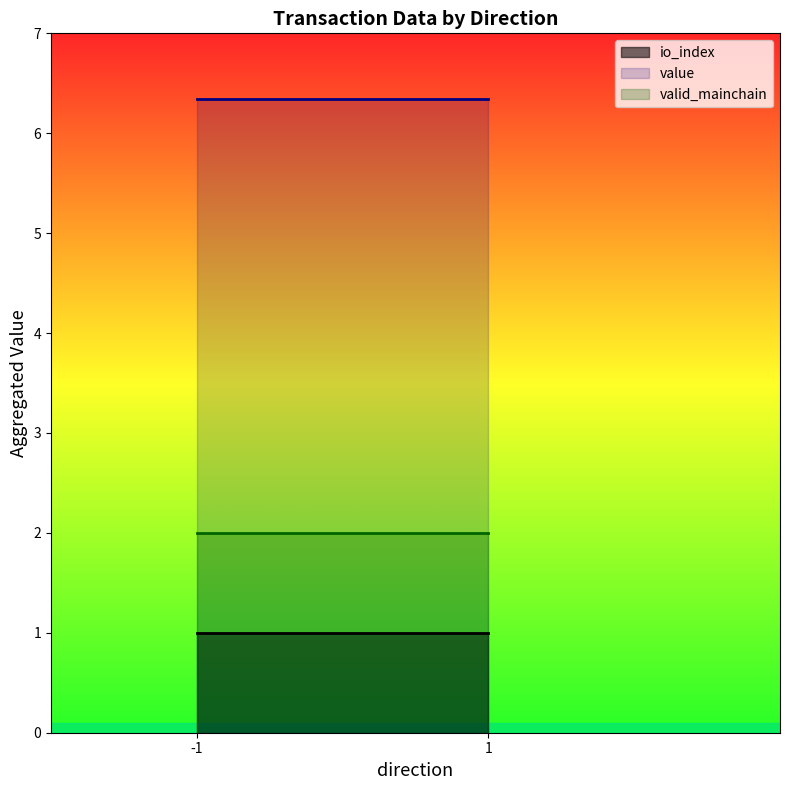

What is the average value of the io_index series?

1.0